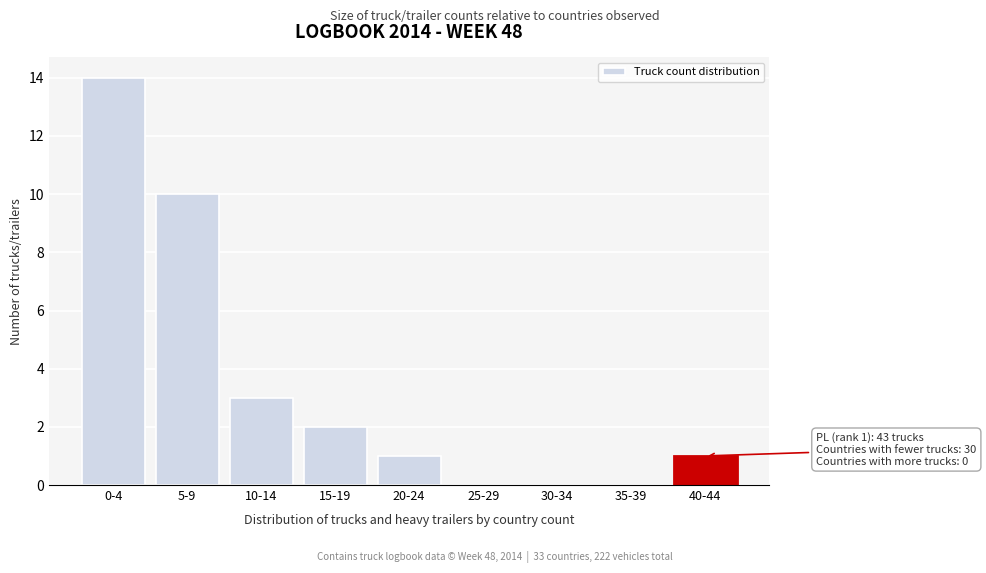

Reading left to right, extract all data points from this chart.

0-4=14	5-9=10	10-14=3	15-19=2	20-24=1	25-29=0	30-34=0	35-39=0	40-44=1